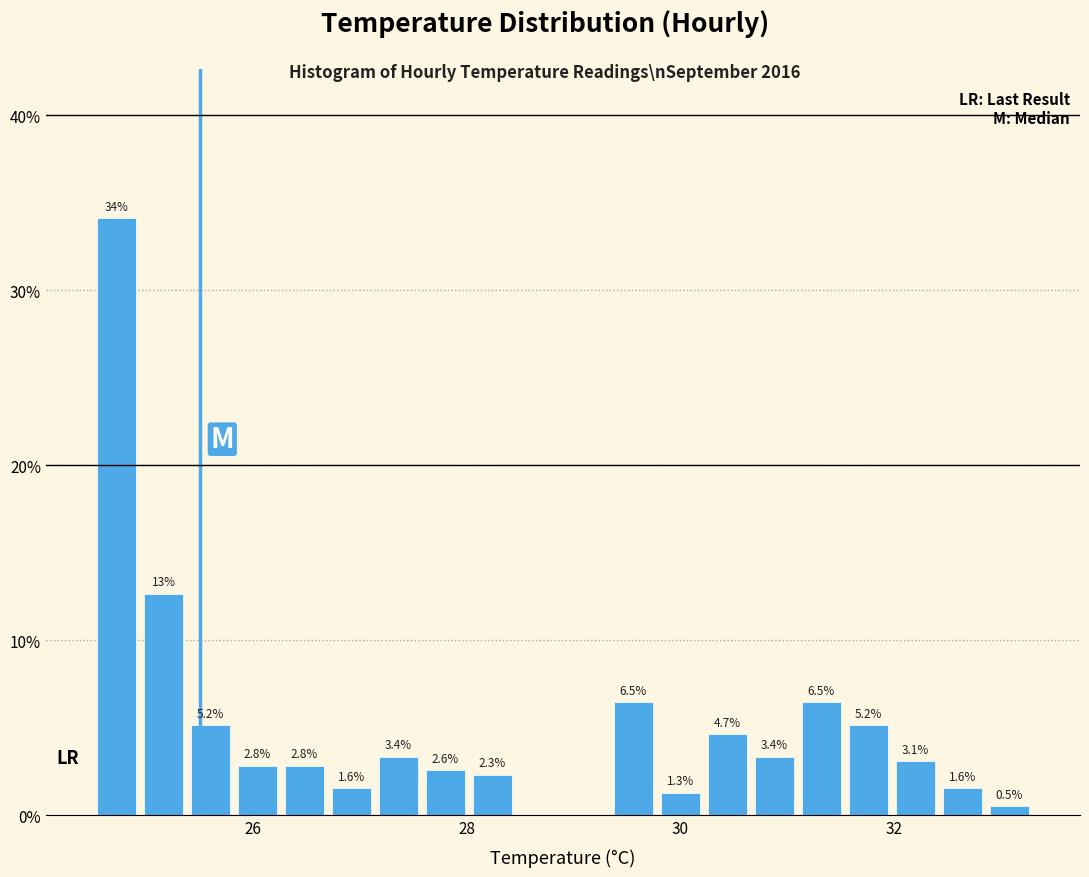

Around what value on the x-axis is the tallest bar? Give the approximate position of its centre, as read against the axis.

24.8